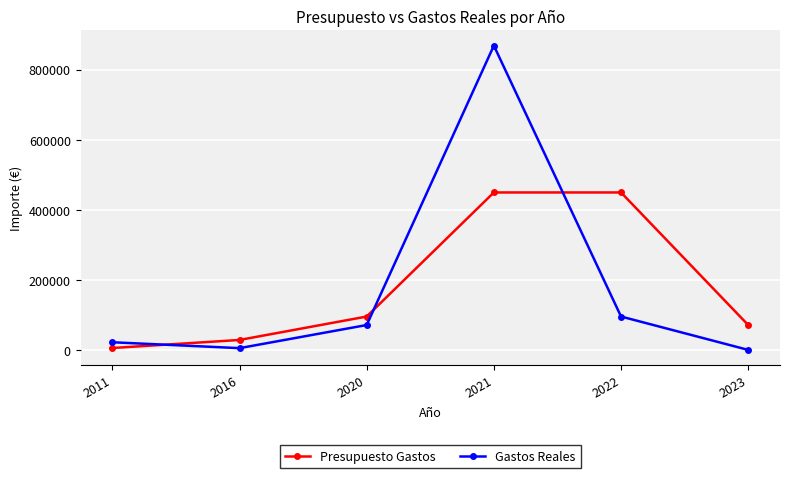

What are all the series names shown in the legend?

Presupuesto Gastos, Gastos Reales